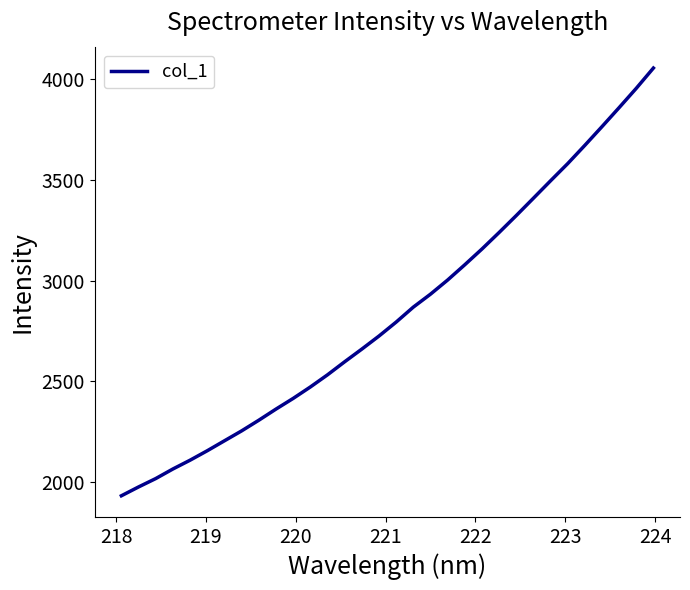

What is the maximum value shown in the chart?

4056.7